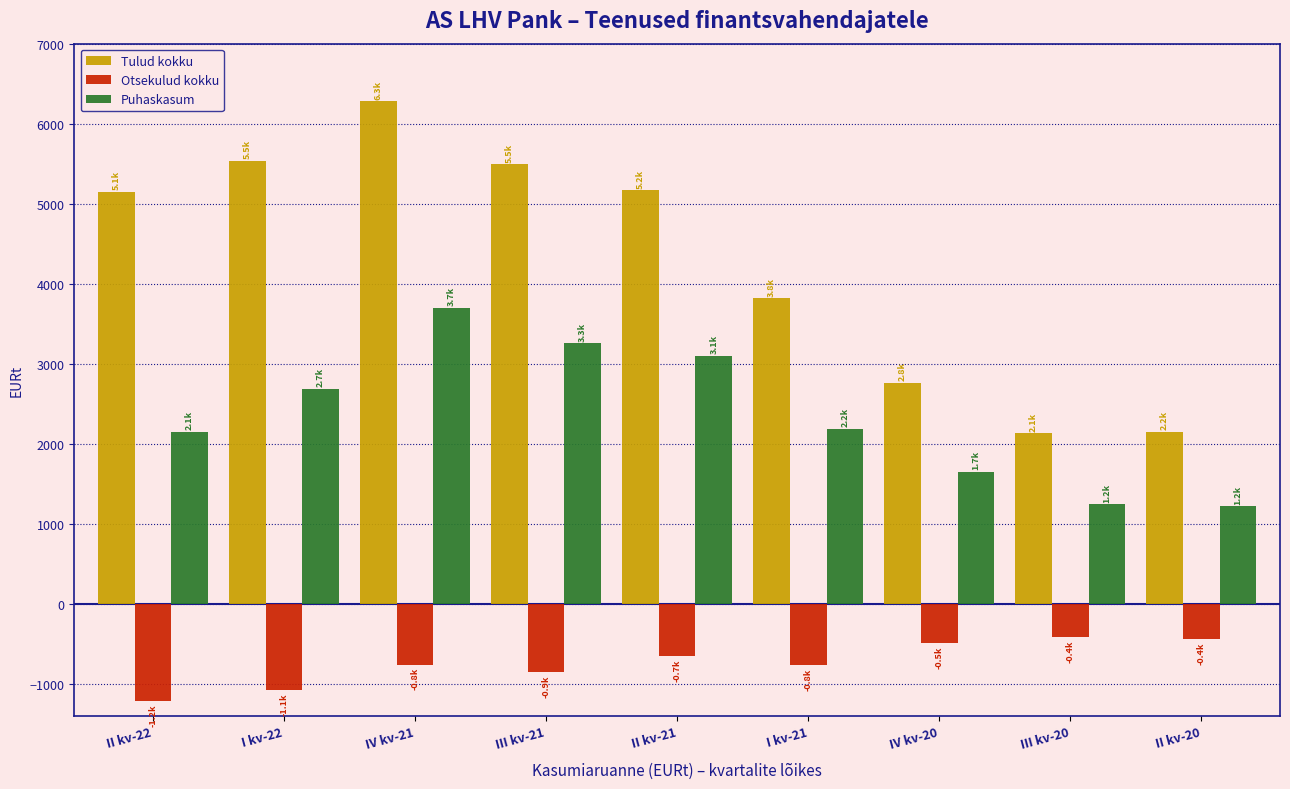

At III kv-20, list the series in order from largest to smallest.

Tulud kokku, Puhaskasum, Otsekulud kokku